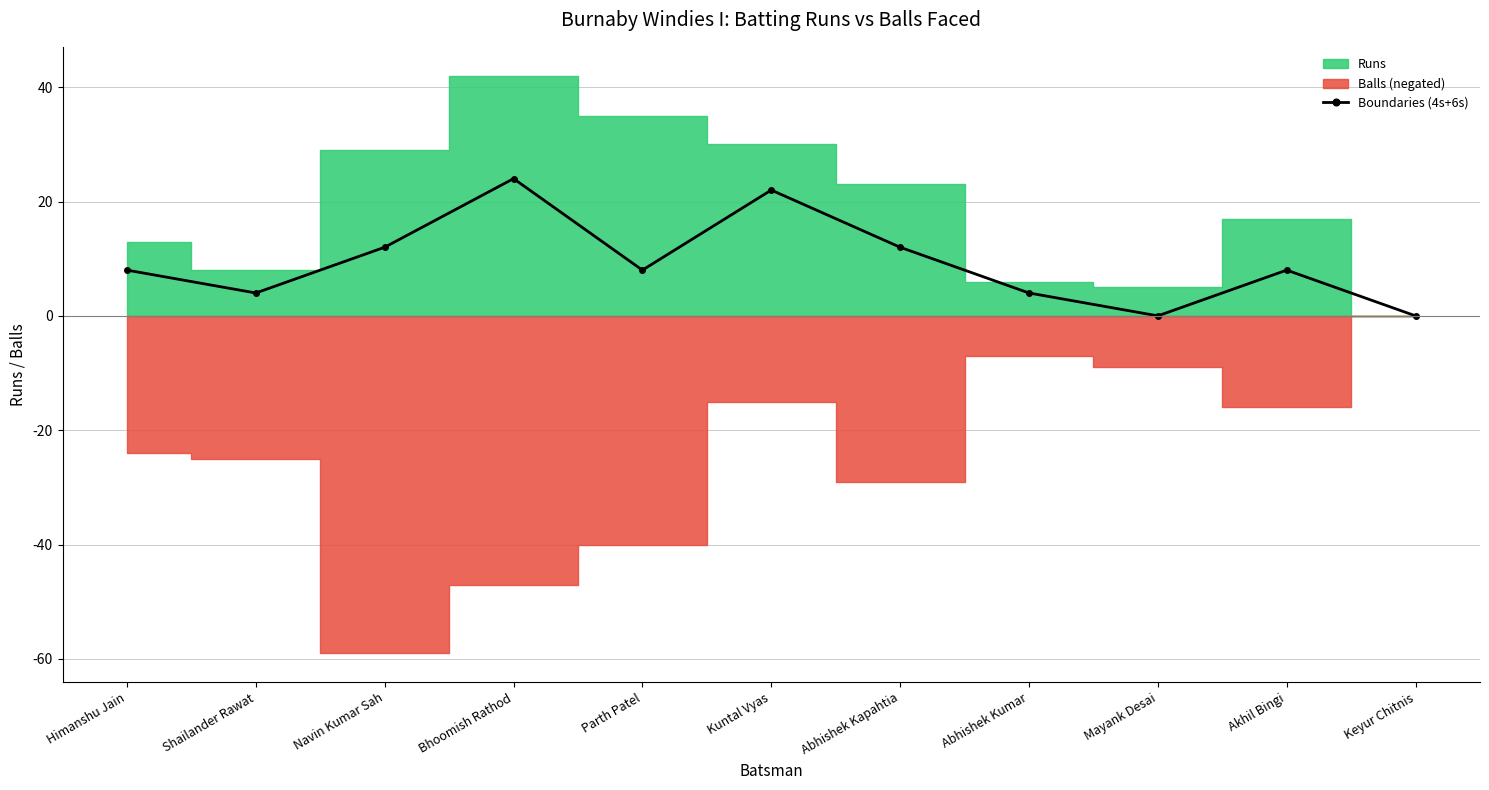

At which category does the data reach its first local peak?

Bhoomish Rathod